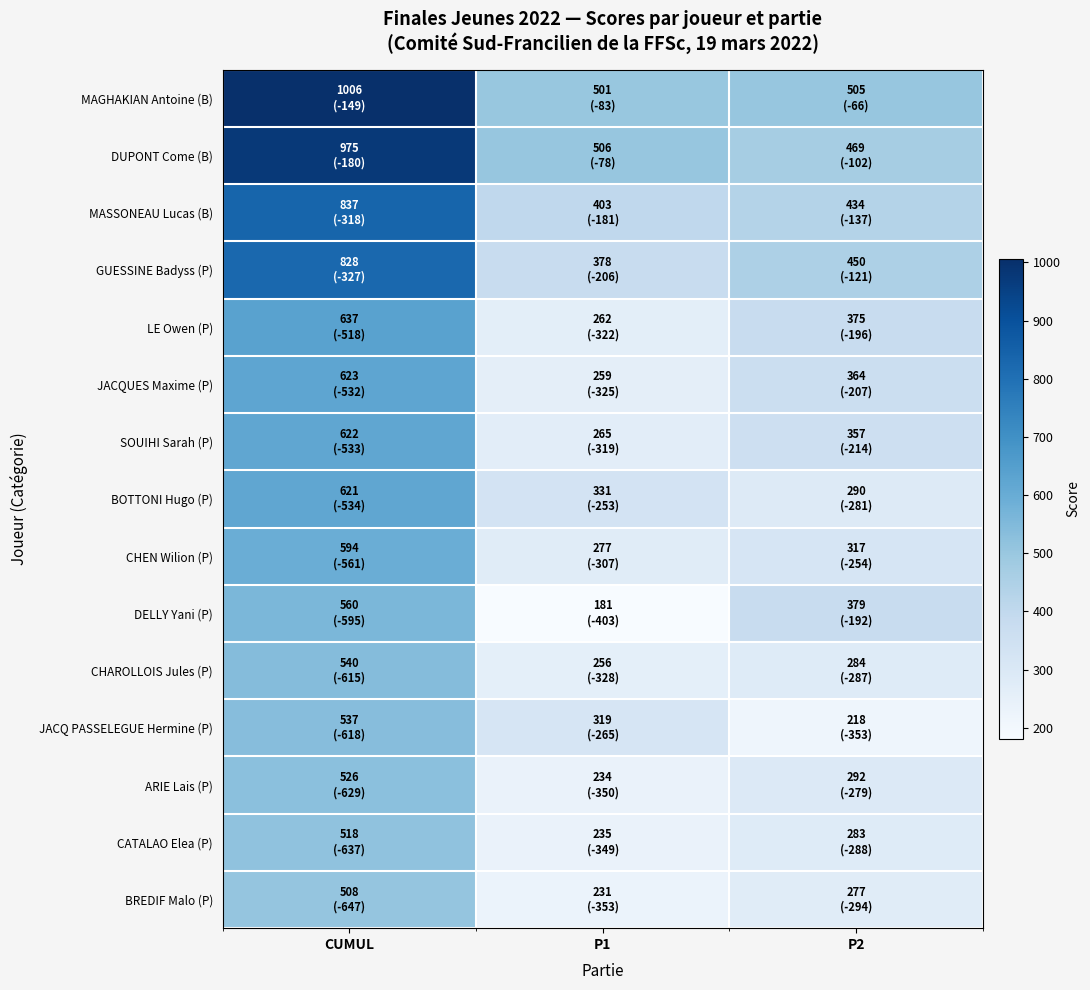

Which series has the largest total across all categories?

MAGHAKIAN Antoine (B)